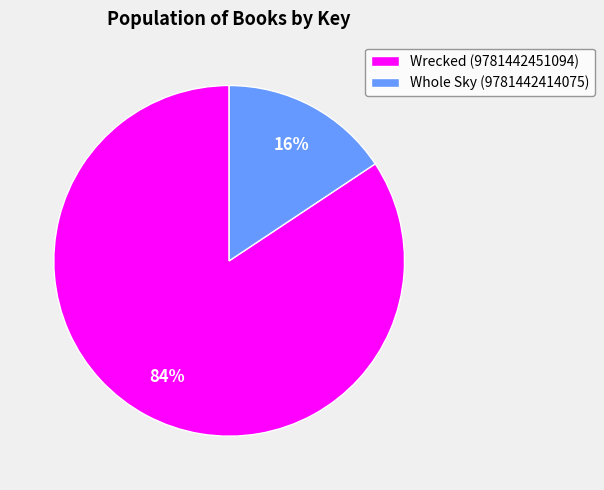

Which slice is the smallest?

Whole Sky (9781442414075)